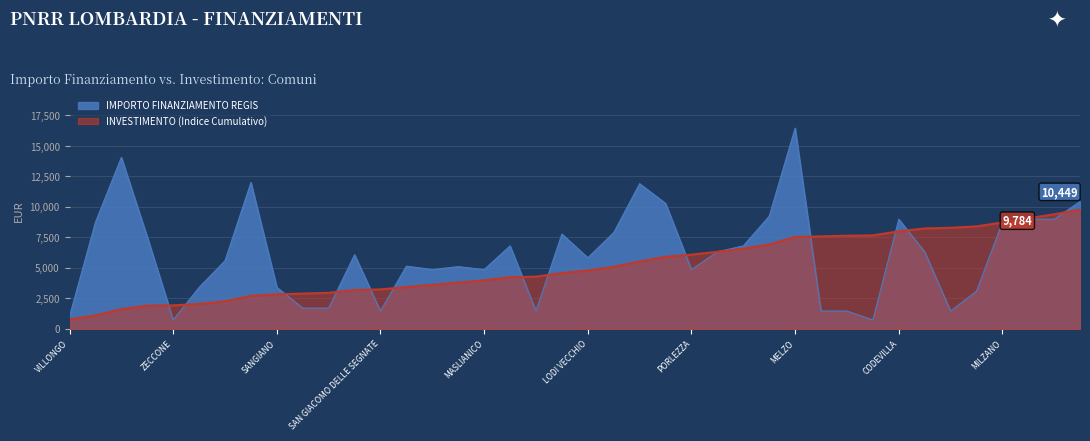

The chart shows a value of 729 at ALAGNA. True or false?

True